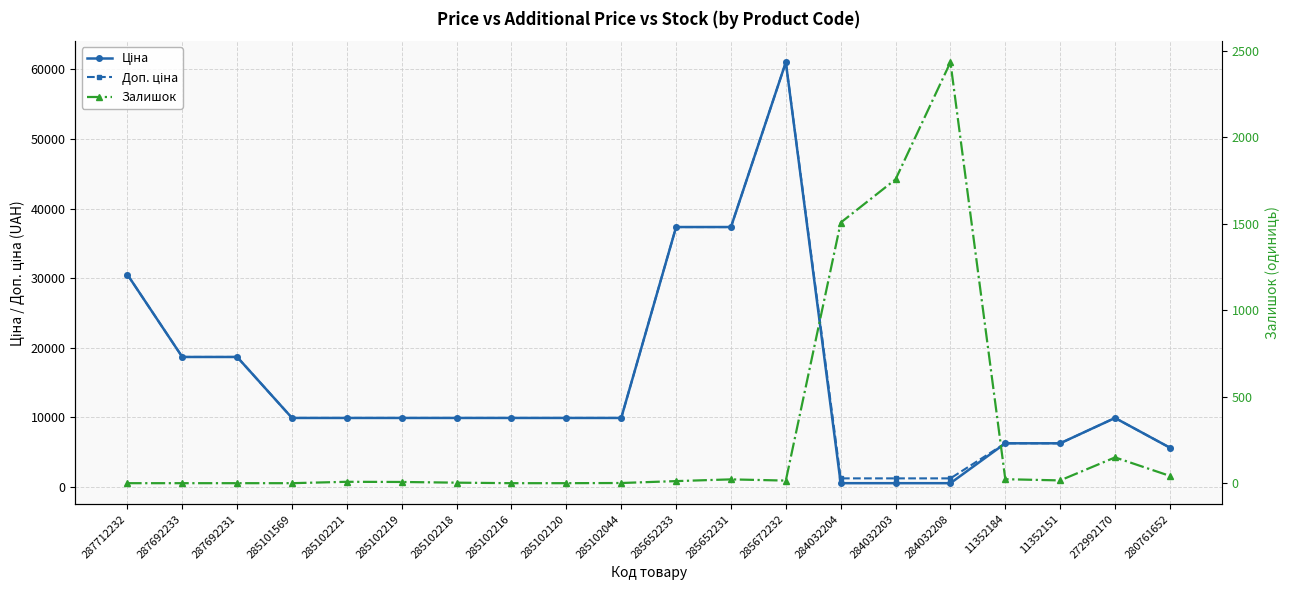

Where do Залишок and Ціна first cross each other?

285672232 and 284032204